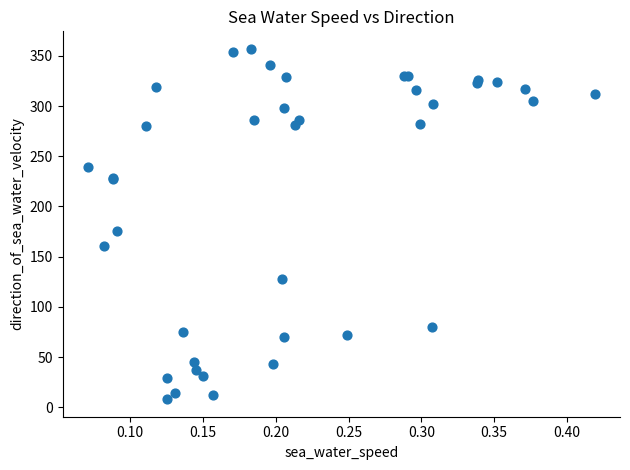

What Y value in the scatter plot is closest to 182?

176